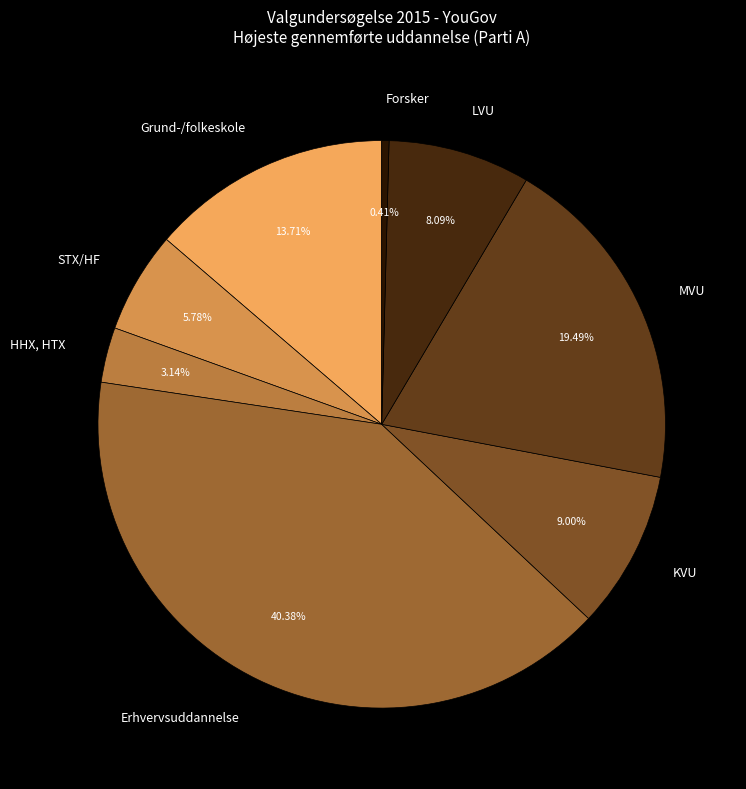

Is it true that Erhvervsuddannelse is 40% of the pie?

True